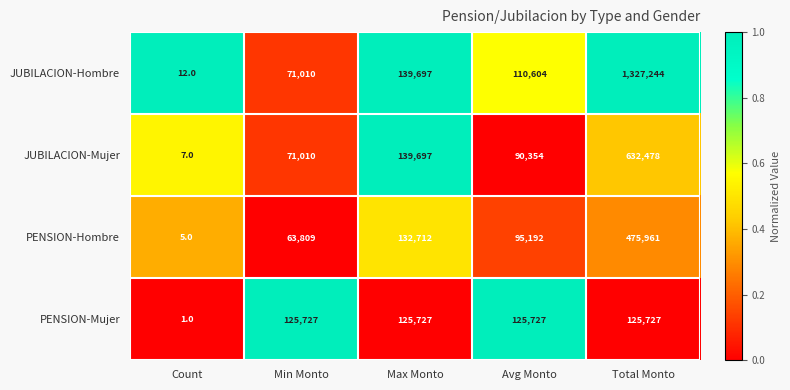

What is the difference between the JUBILACION-Hombre values at Min Monto and Count?

70998